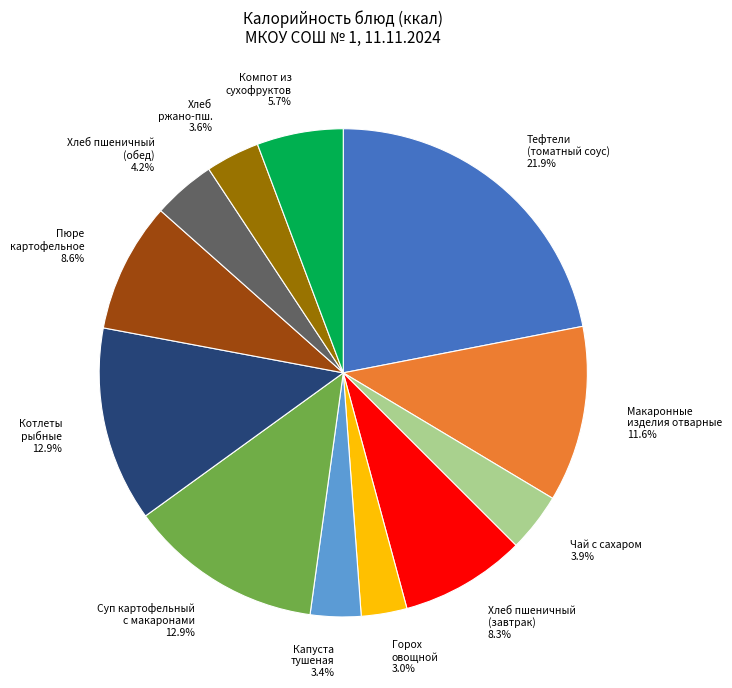

Is there any slice that represents more than half of the pie?

No